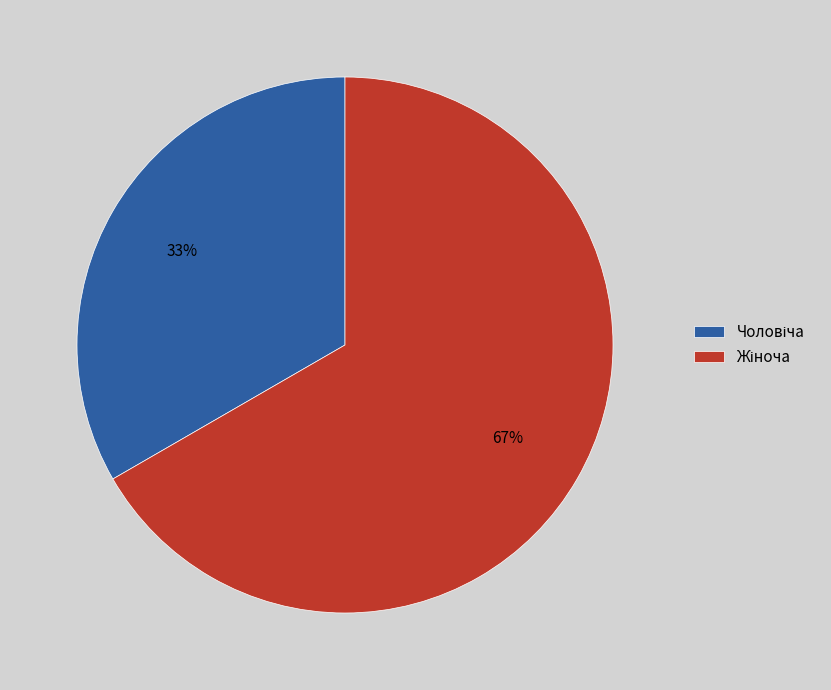

Does any single category account for the majority?

Yes